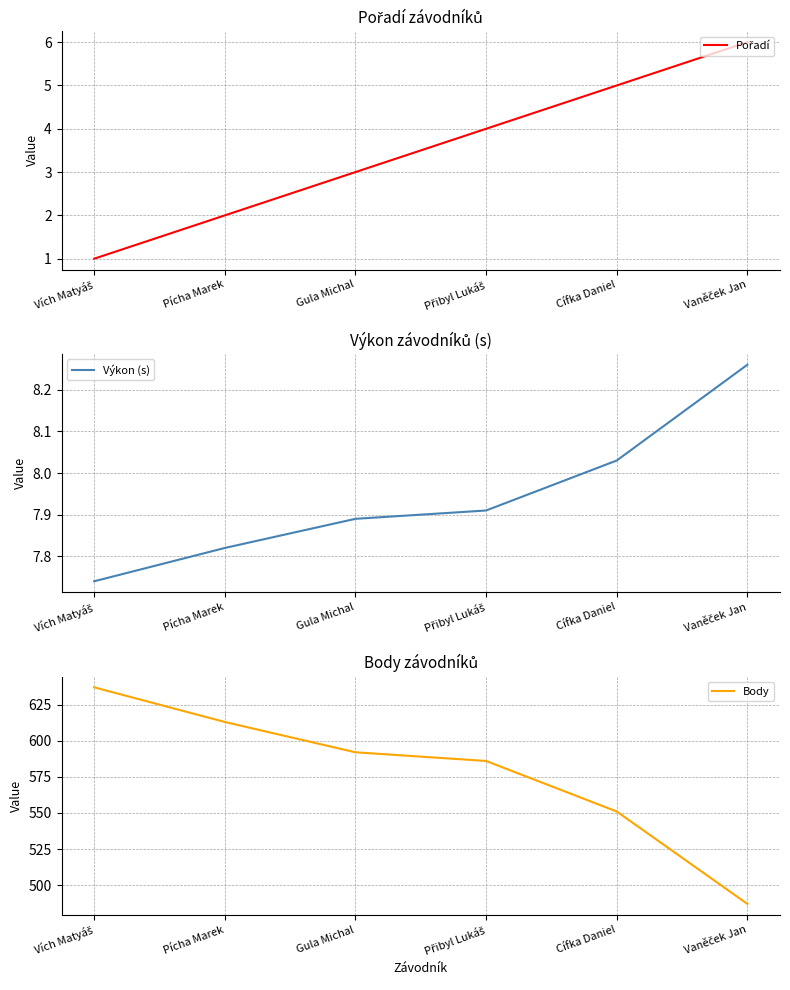

Between Cífka Daniel and Pícha Marek, which is larger?

Cífka Daniel